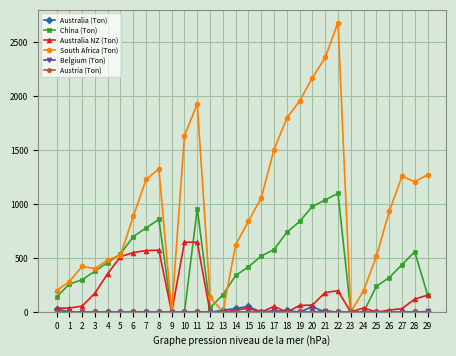

Which series changed the most between 3 and 24?

China (Ton)